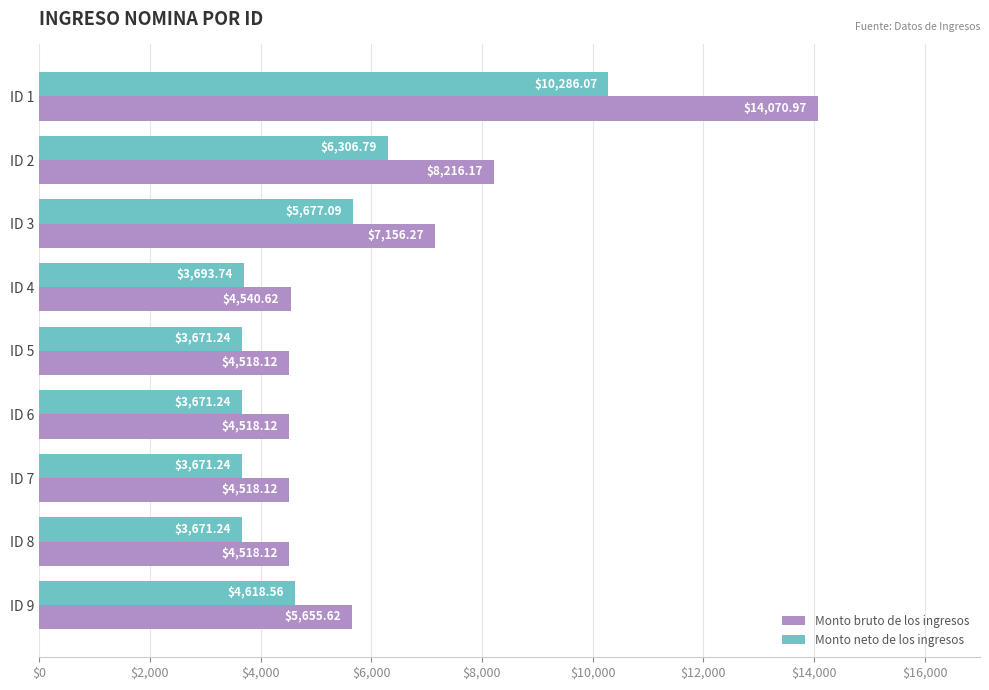

At which label is Monto neto de los ingresos closest to 6978?

ID 2